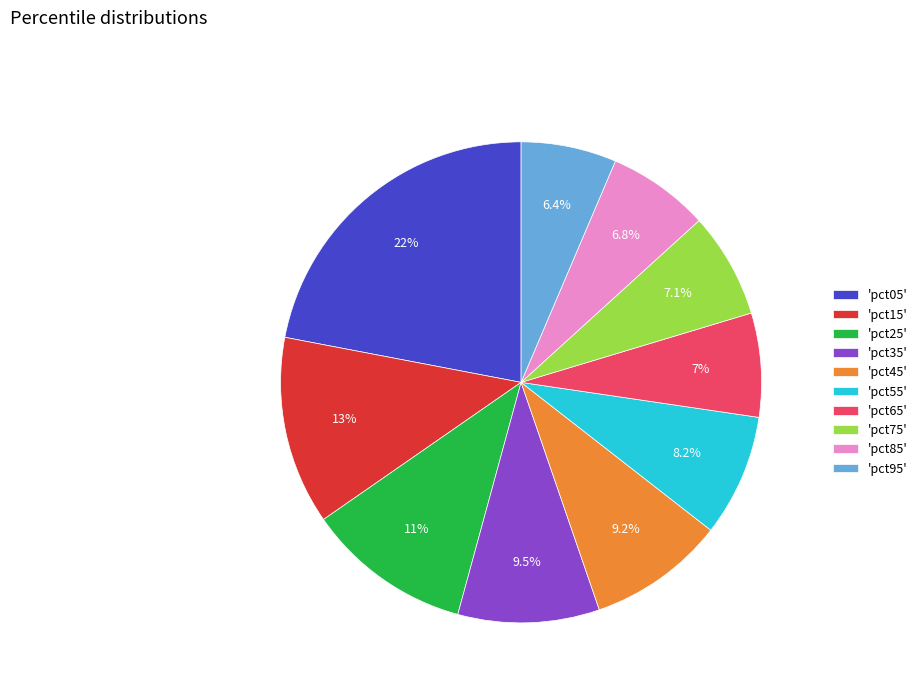

Which category has the biggest portion of the pie?

'pct05'